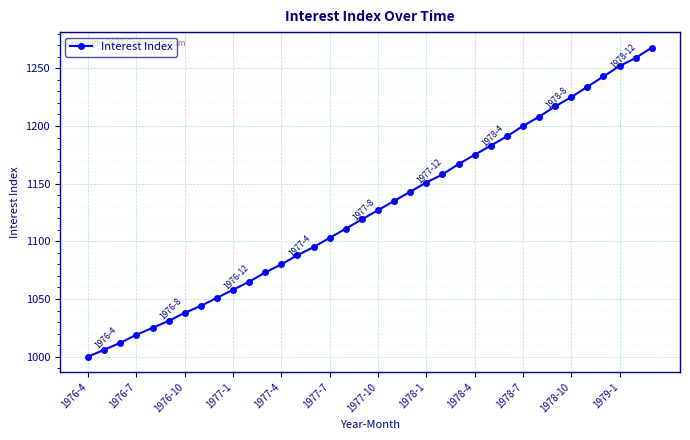

True or false: there are more than 0 points higher than both neighbors.

False